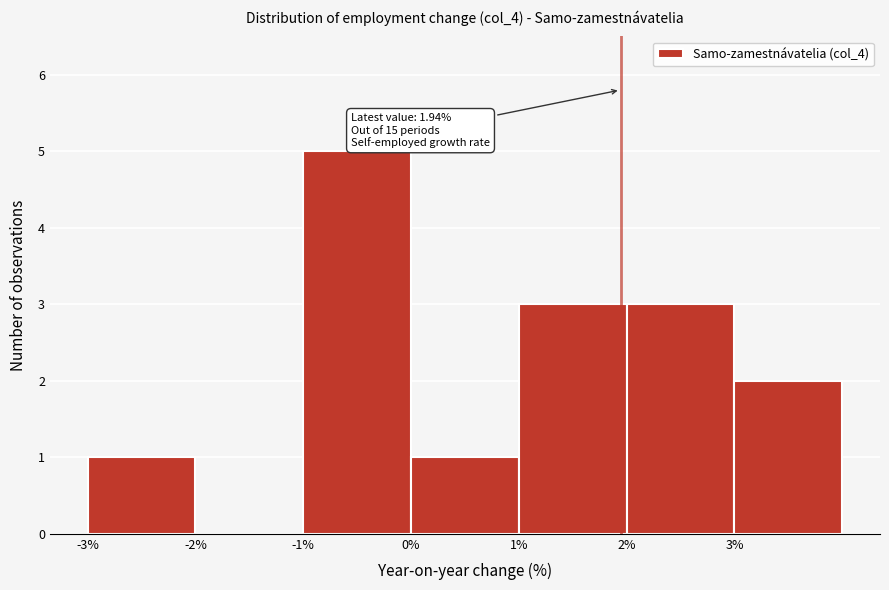

Which range on the x-axis has the tallest bar?

-1 to 0